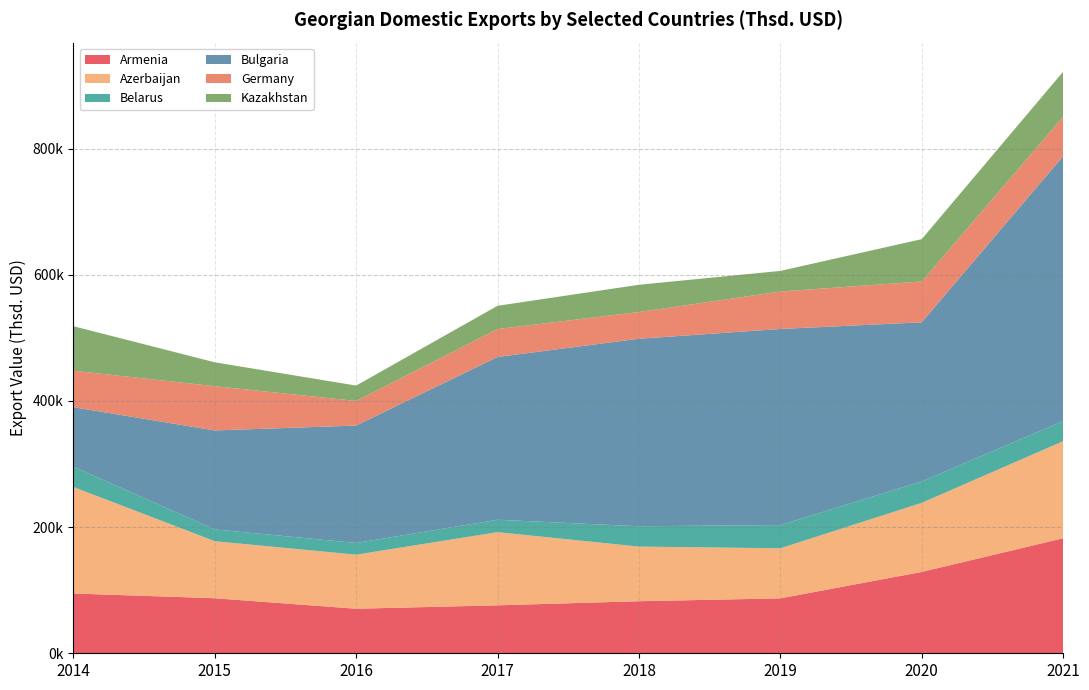

Reading left to right, list all the values displayed in this chart.

Armenia: 94796.2	87251.5	70602.1	76019.6	82526.0	87042.5	128959.4	182313.6
Azerbaijan: 168814.8	90428.9	85706.0	115984.2	86580.8	79392.9	109472.1	153896.9
Belarus: 32241.9	18692.3	18555.7	19676.0	32255.2	36836.1	34007.2	31863.9
Bulgaria: 94290.9	156861.6	186118.6	258024.1	297223.5	310799.7	252220.8	419869.9
Germany: 57808.0	70134.8	39029.0	44249.7	42394.0	59365.0	64726.3	62610.5
Kazakhstan: 70539.3	37891.9	24346.7	36895.9	43185.1	32698.2	67086.0	71372.4